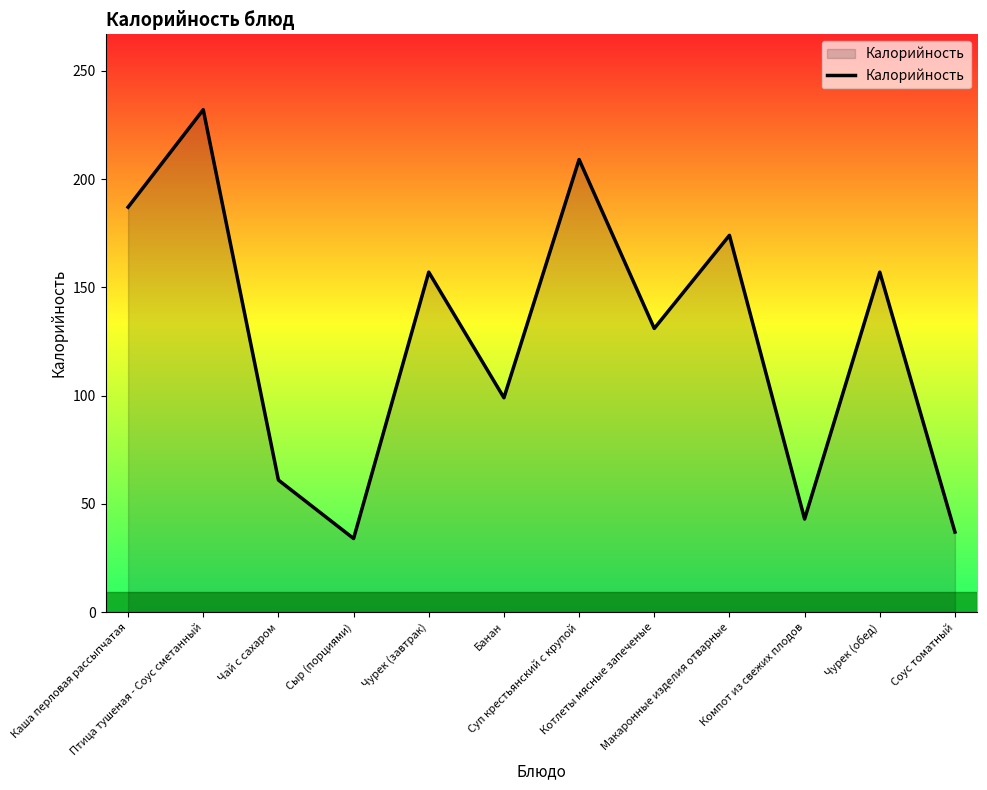

Reading left to right, list all the values displayed in this chart.

Каша перловая рассыпчатая=187	Птица тушеная - Соус сметанный=232	Чай с сахаром=61	Сыр (порциями)=34	Чурек (завтрак)=157	Банан=99	Суп крестьянский с крупой=209	Котлеты мясные запеченые=131	Макаронные изделия отварные=174	Компот из свежих плодов=43	Чурек (обед)=157	Соус томатный=37